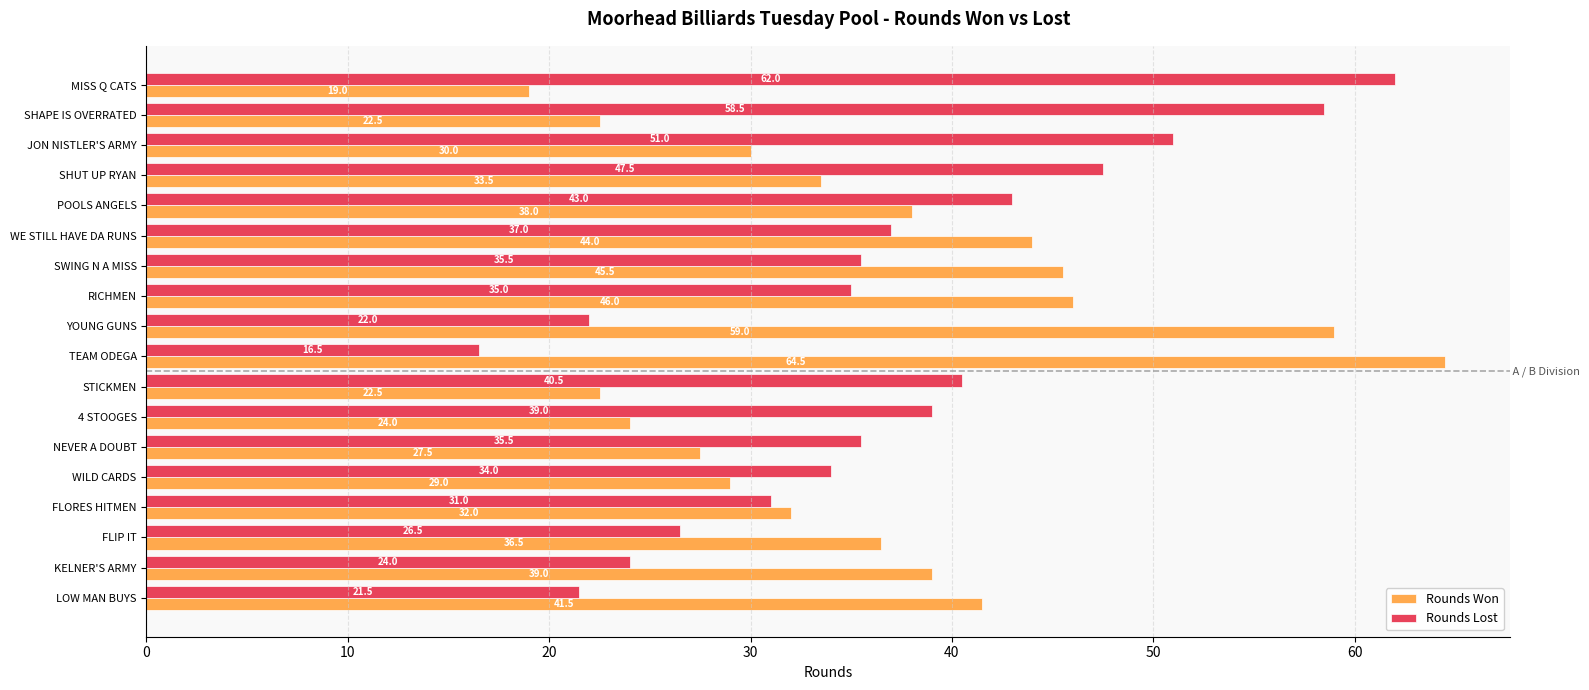

What is the sum of all Rounds Lost values?

660.0